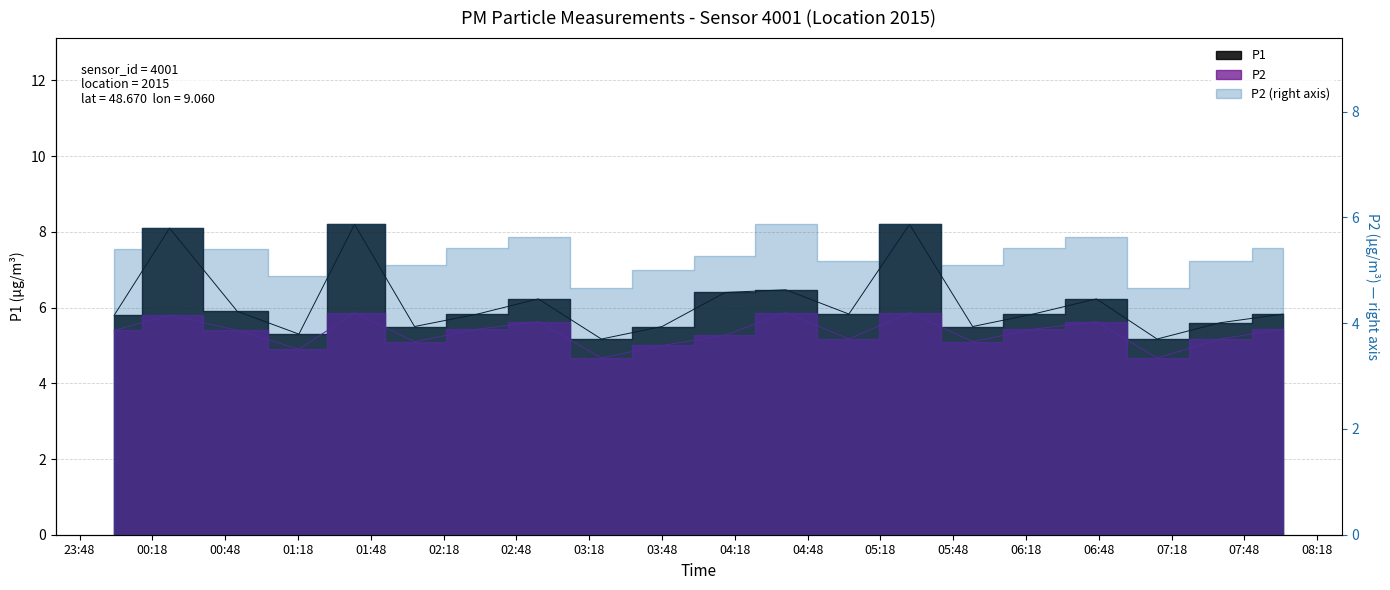

What is the minimum value shown in the chart?

4.7